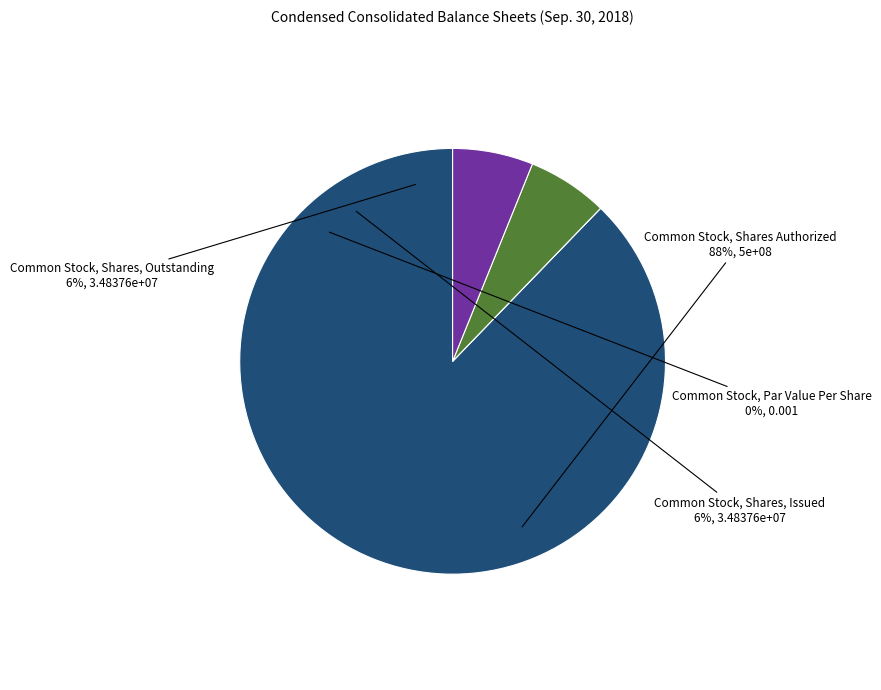

Count the number of slices in the pie.

4